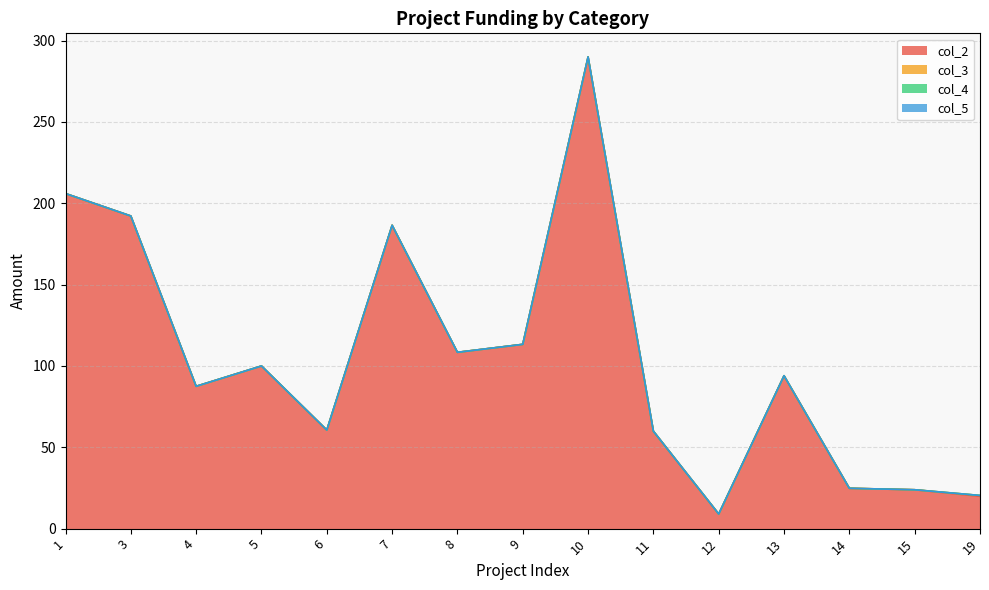

What is the total value across all series at 6?

60.6